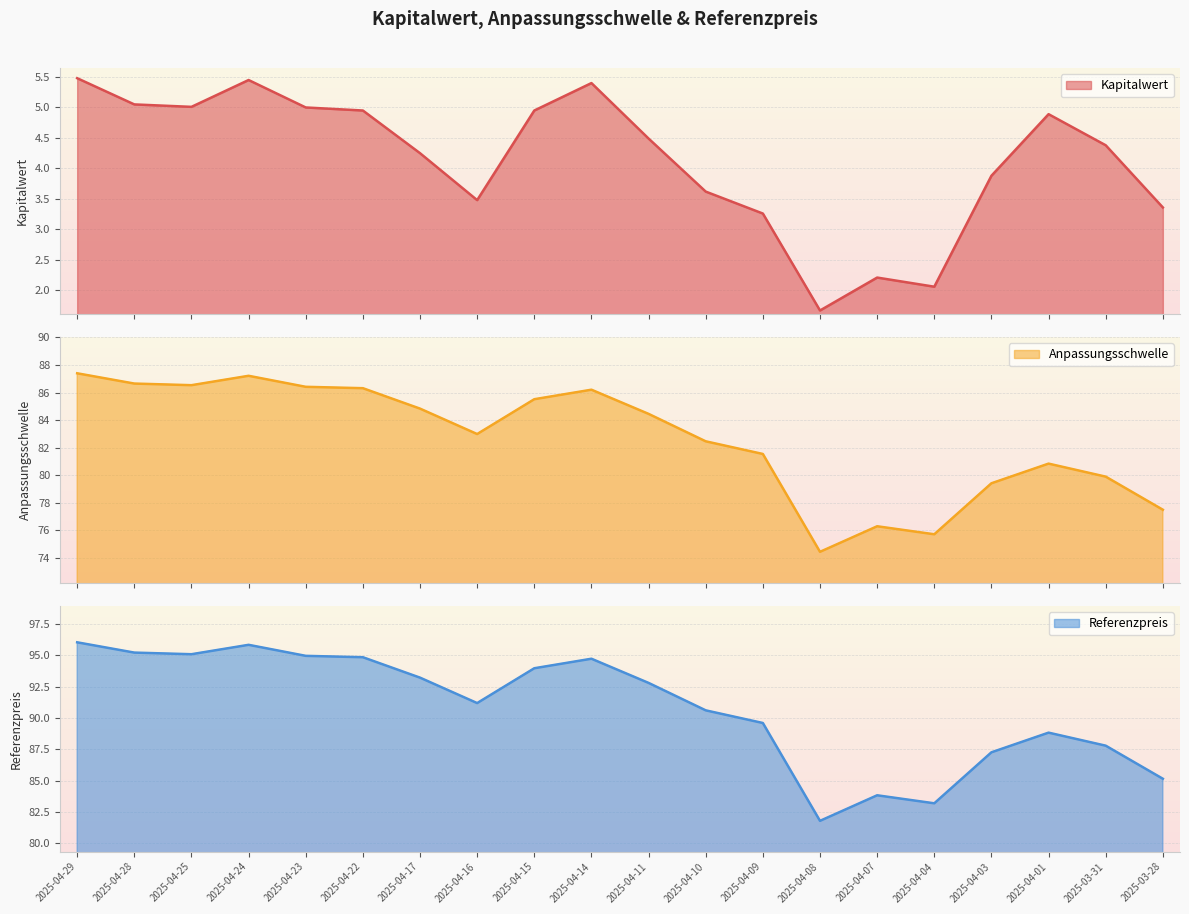

Rank the series at 2025-04-25 from lowest to highest value.

Kapitalwert, Anpassungsschwelle, Referenzpreis